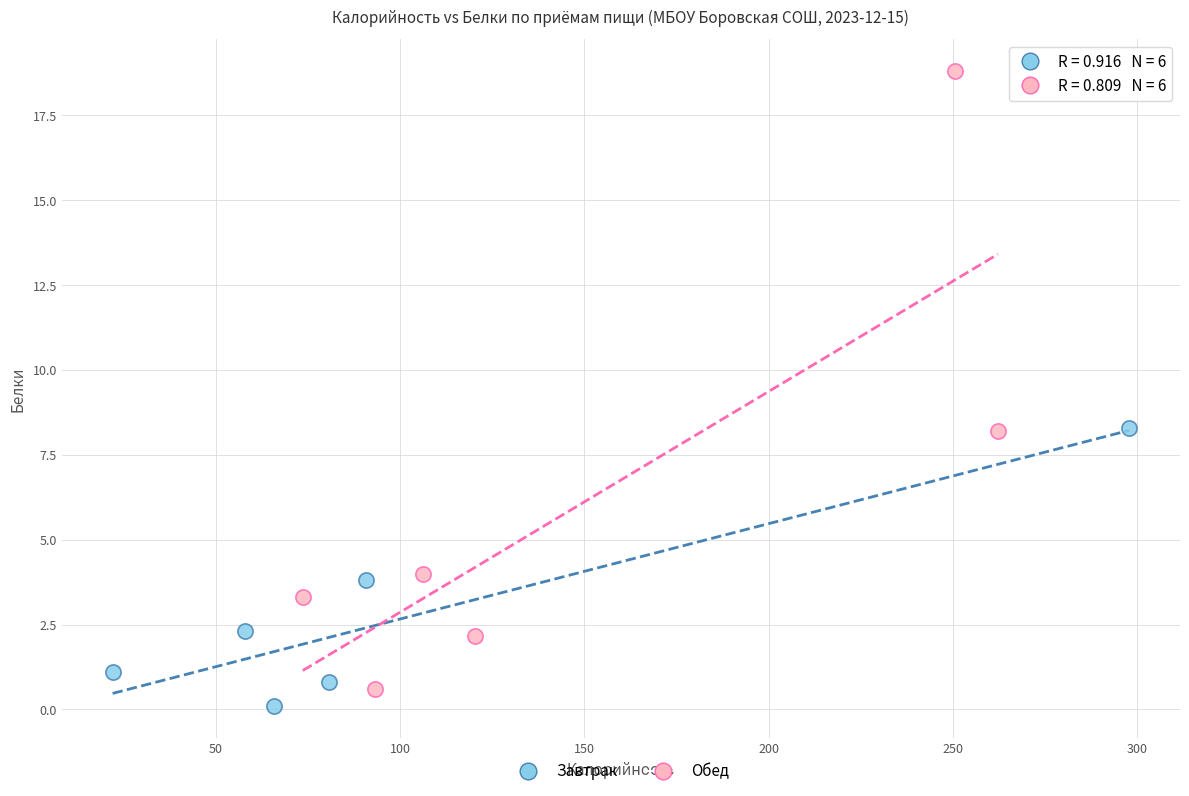

Which series has the widest spread of Y values?

Обед